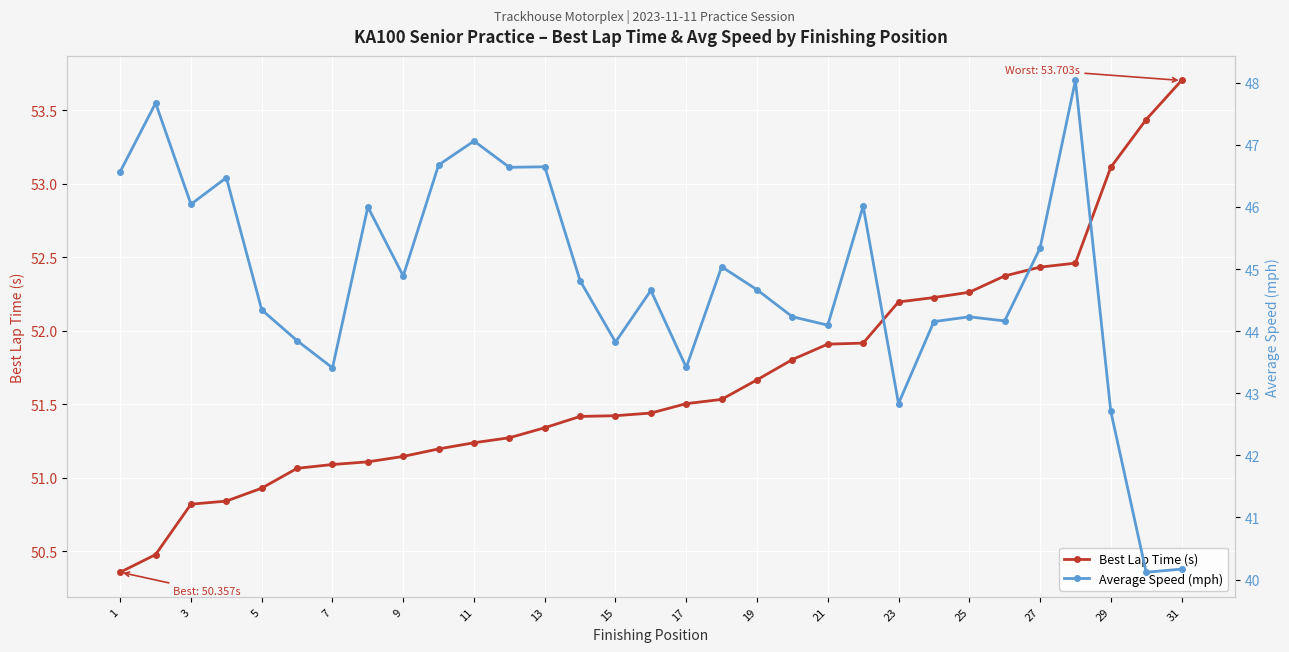

The Best Lap Time (s) series shows 21.6 at 1. True or false?

False